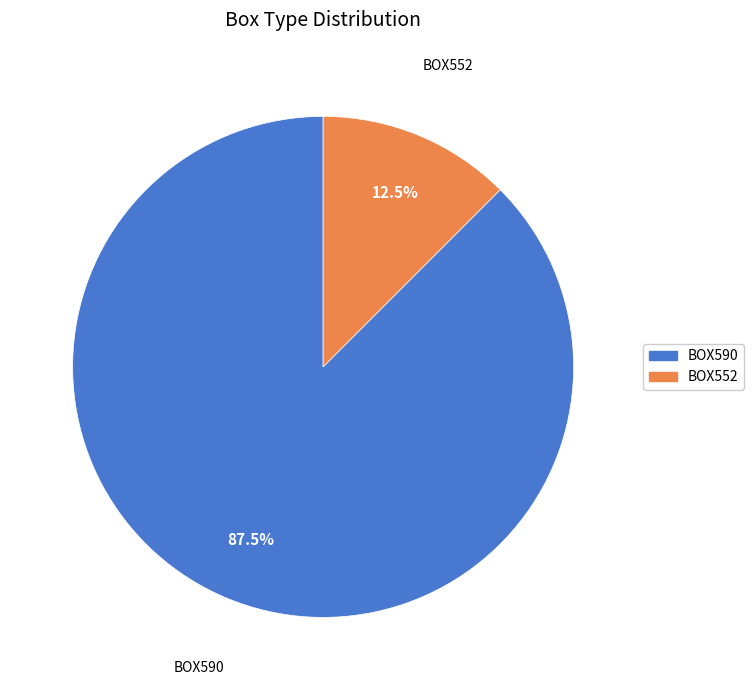

Combined, what portion of the pie is BOX590 and BOX552?

100.0%